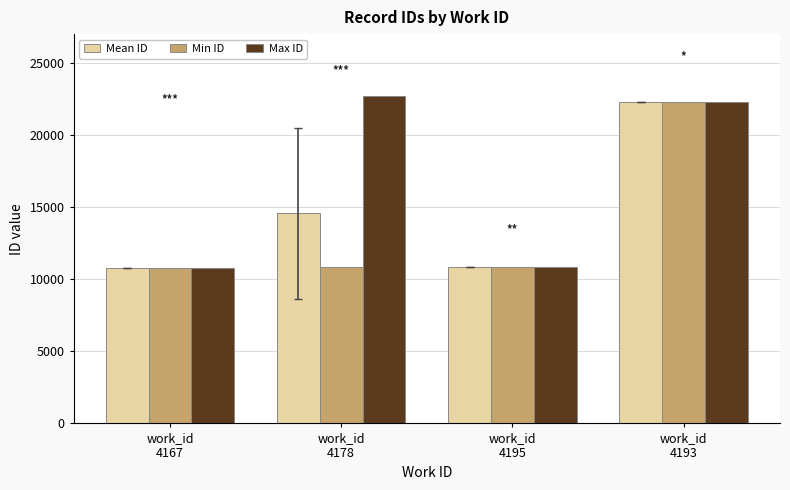

What is the difference between the maximum and minimum values in the Mean ID series?

11527.5